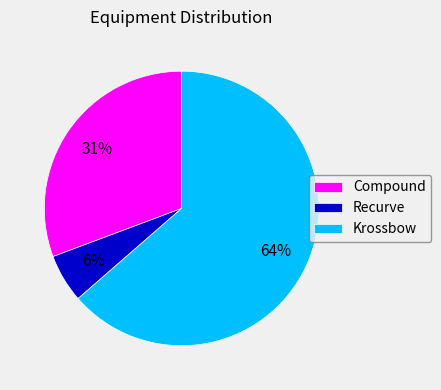

Approximately how many times larger is the value at Krossbow compared to Compound?

2.1